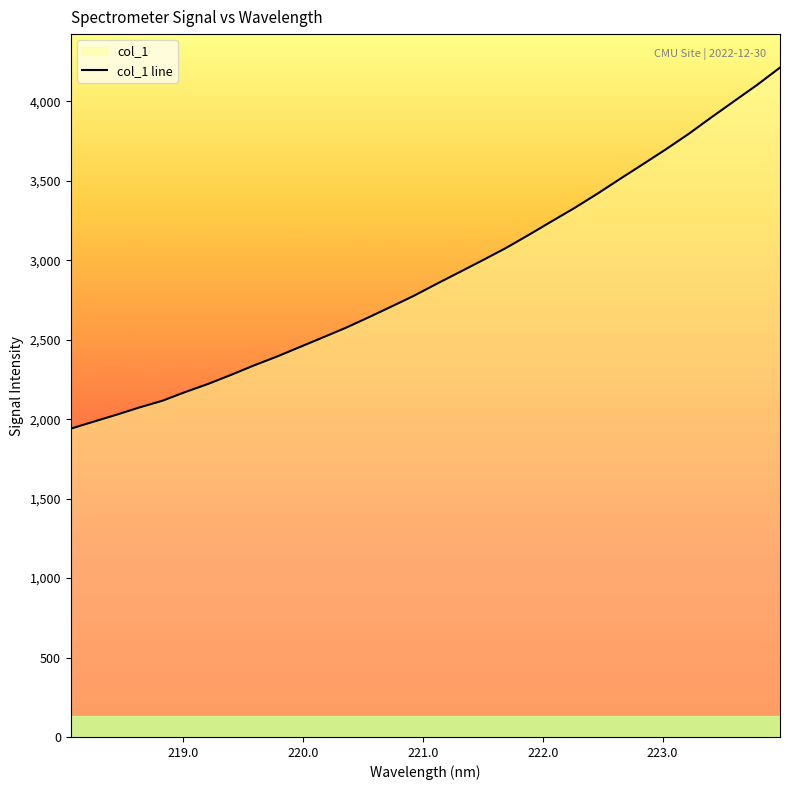

How many values are below 2853?

16